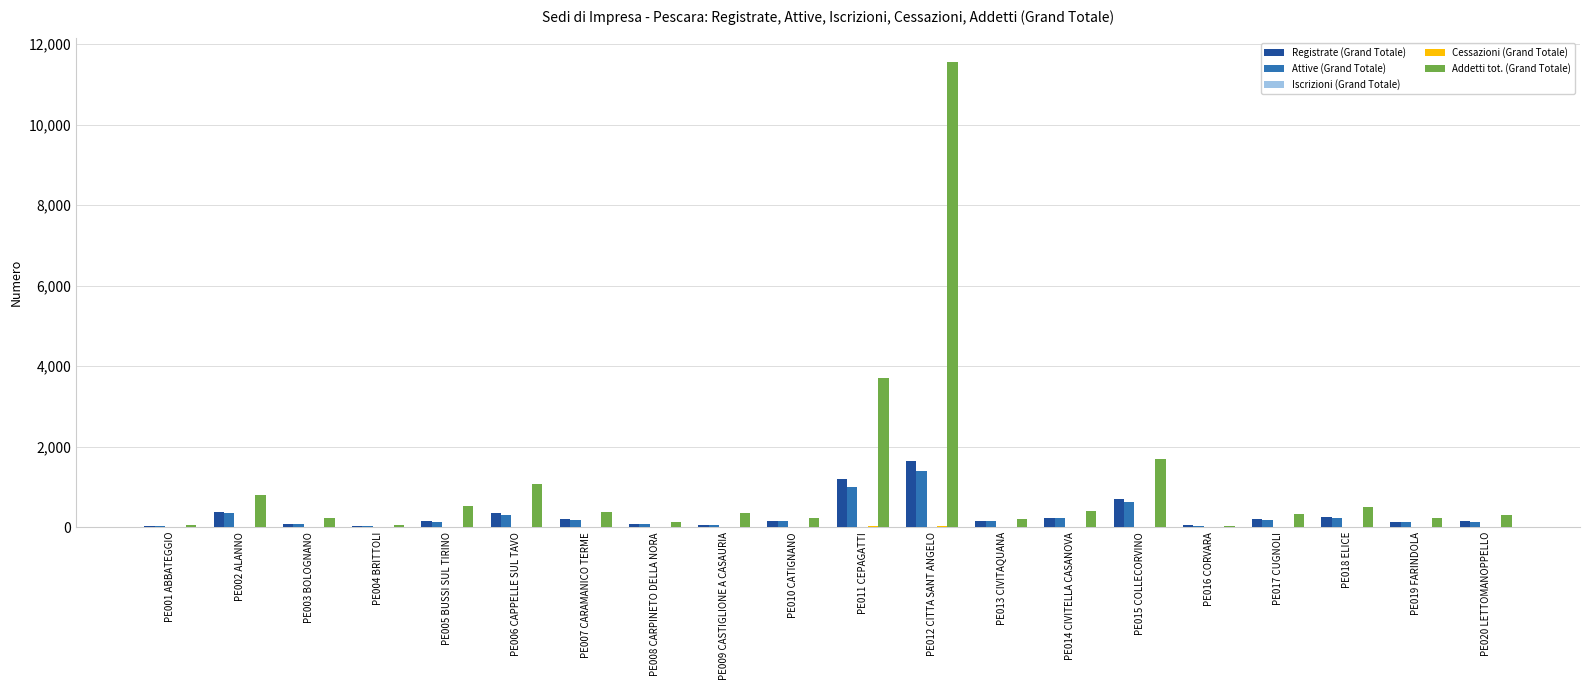

At which label does Registrate (Grand Totale) reach its peak?

PE012 CITTA SANT ANGELO